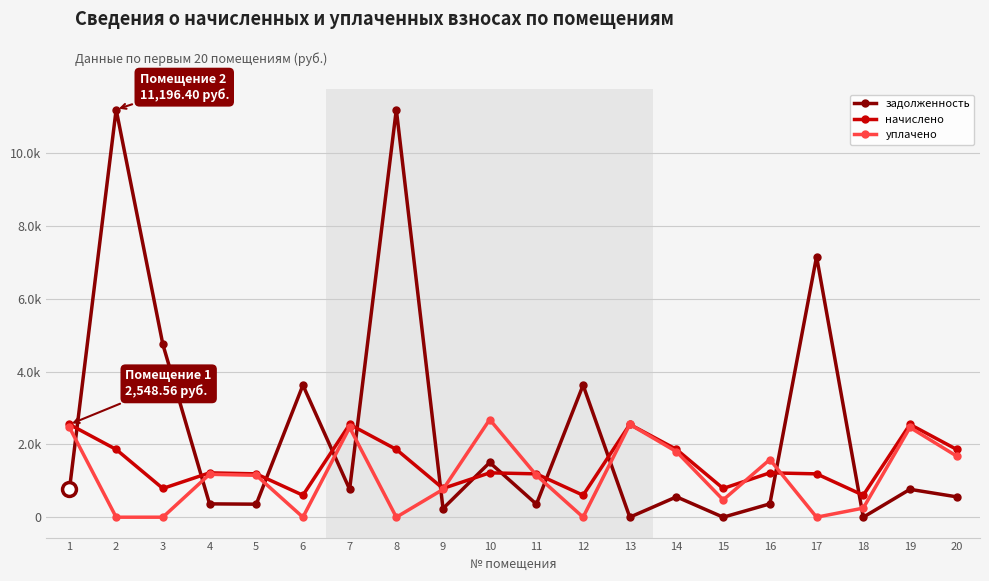

True or false: уплачено has more than 1 points higher than both neighbors.

True